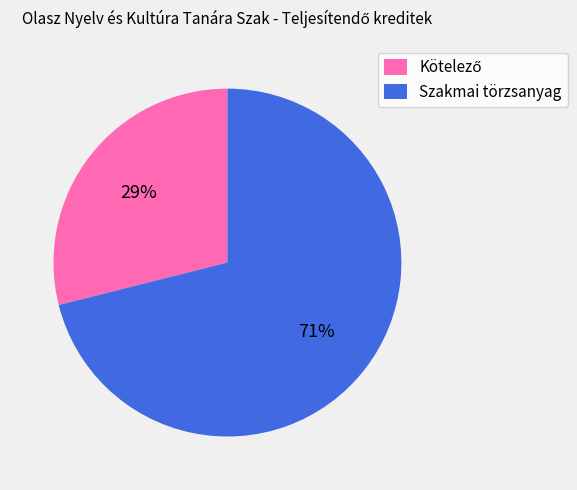

Is it true that Szakmai törzsanyag is 71% of the pie?

True